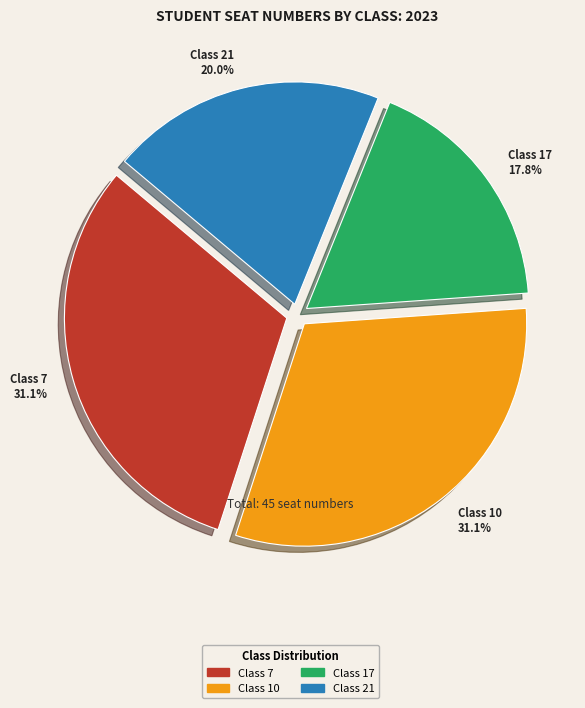

Between Class 21 and Class 10, which is larger?

Class 10